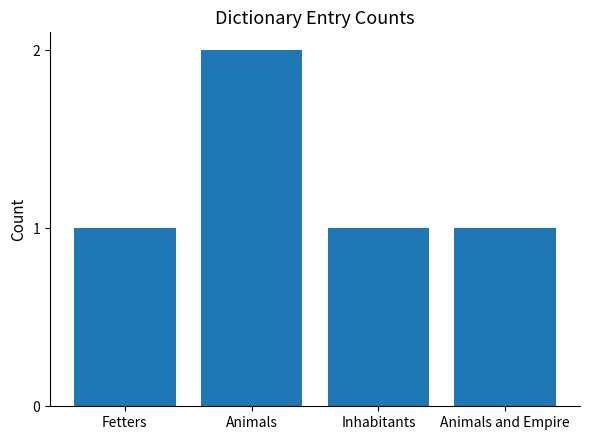

What is the ratio of the value at Animals to the value at Animals and Empire?

2.0